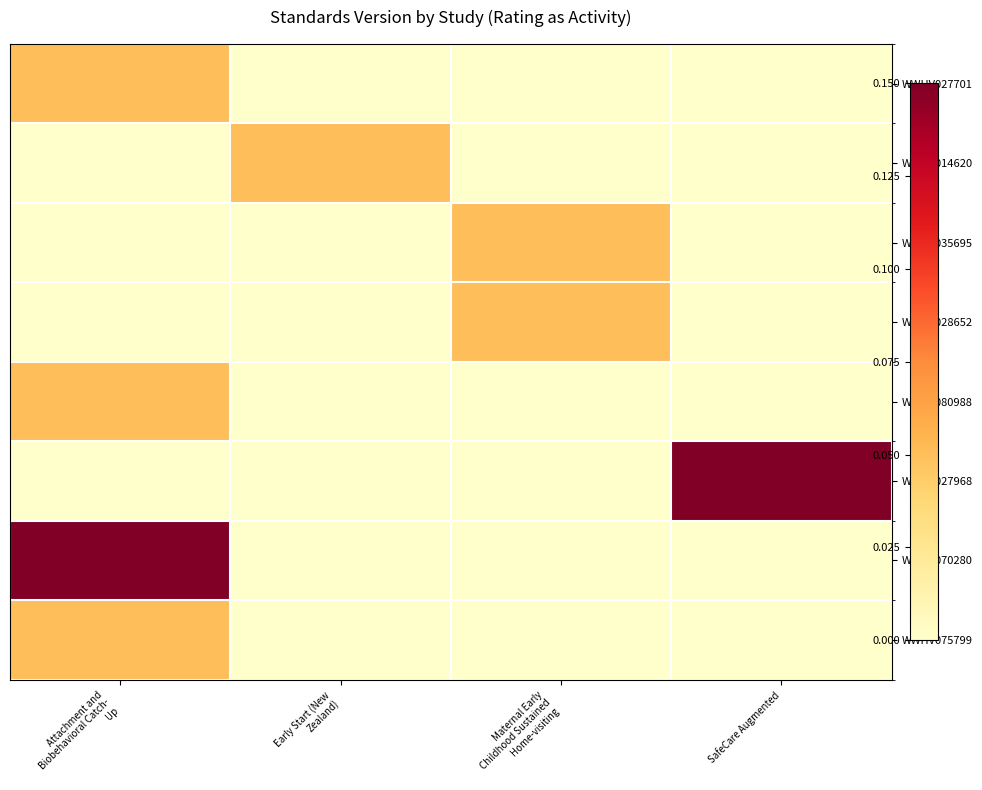

Rank the series by their maximum value, from highest to lowest.

WWHV027968, WWHV070280, WWHV027701, WWHV014620, WWHV035695, WWHV028652, WWHV080988, WWHV075799